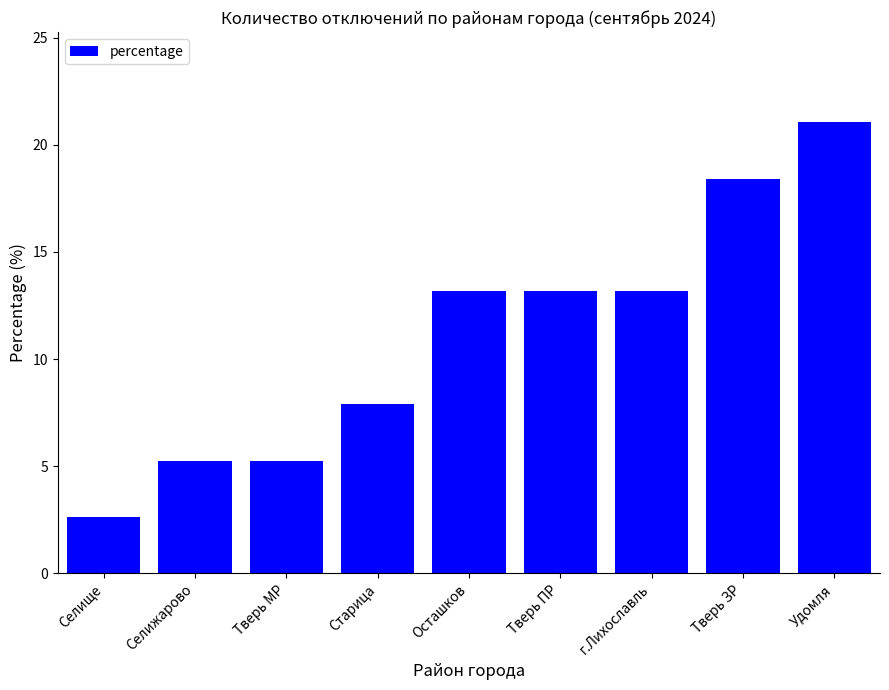

The chart shows a value of 7.6 at Тверь МР. True or false?

False